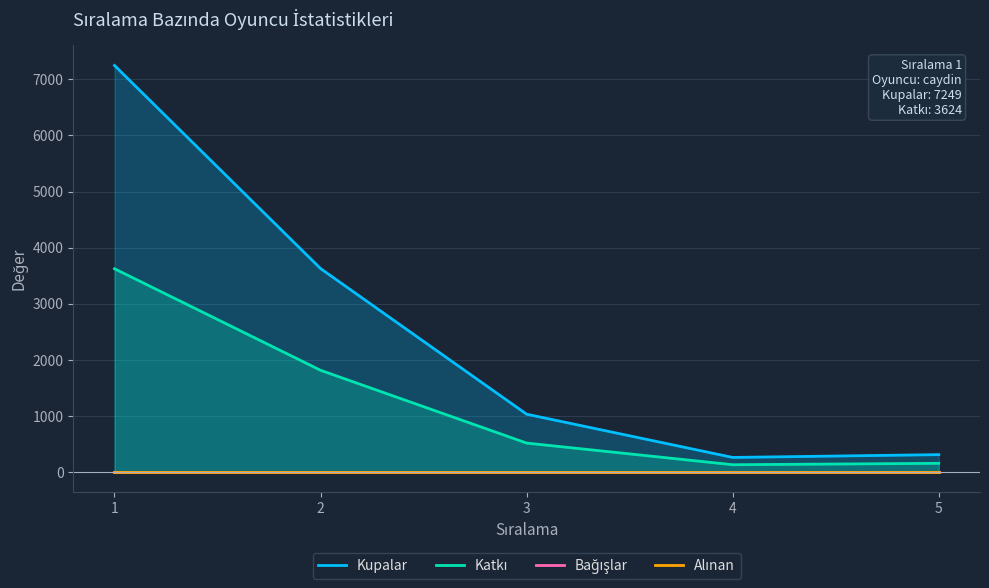

Which series has the largest total across all categories?

Kupalar